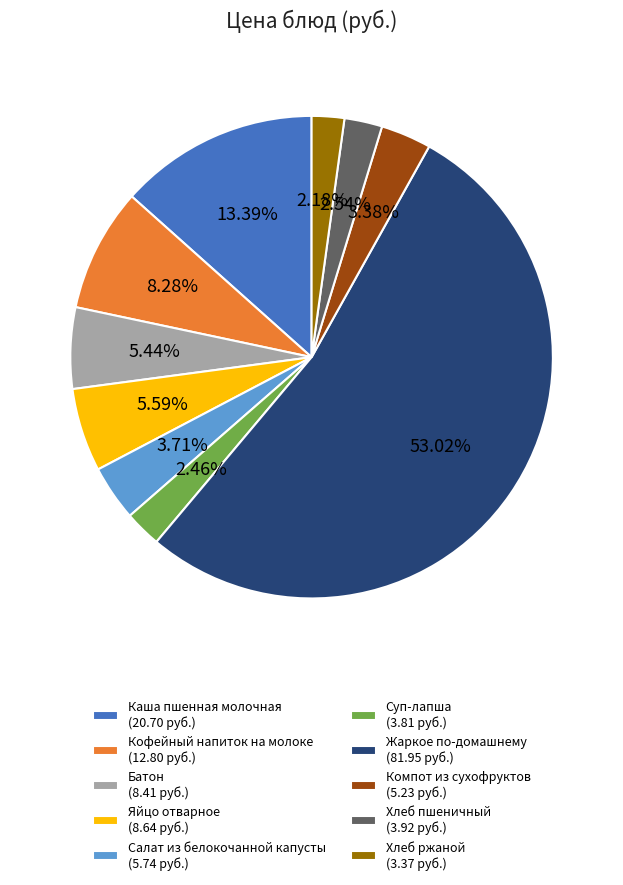

Between Компот из сухофруктов (5.23 руб.) and Батон (8.41 руб.), which is larger?

Батон (8.41 руб.)